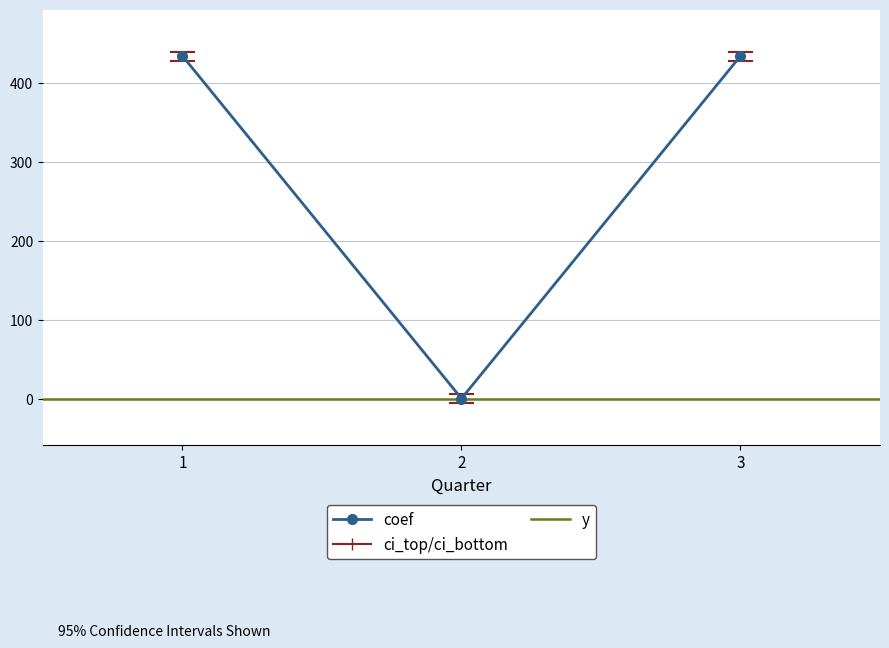

How many values in Остаток на конец are above zero?

2